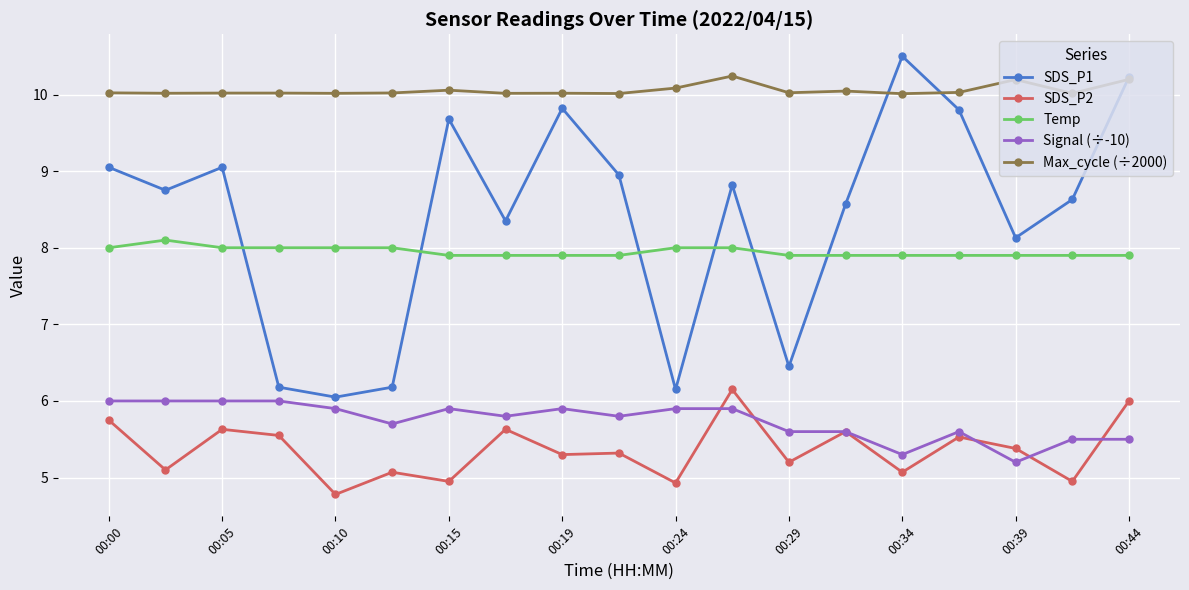

How many interior local valleys does the SDS_P1 series have?

6